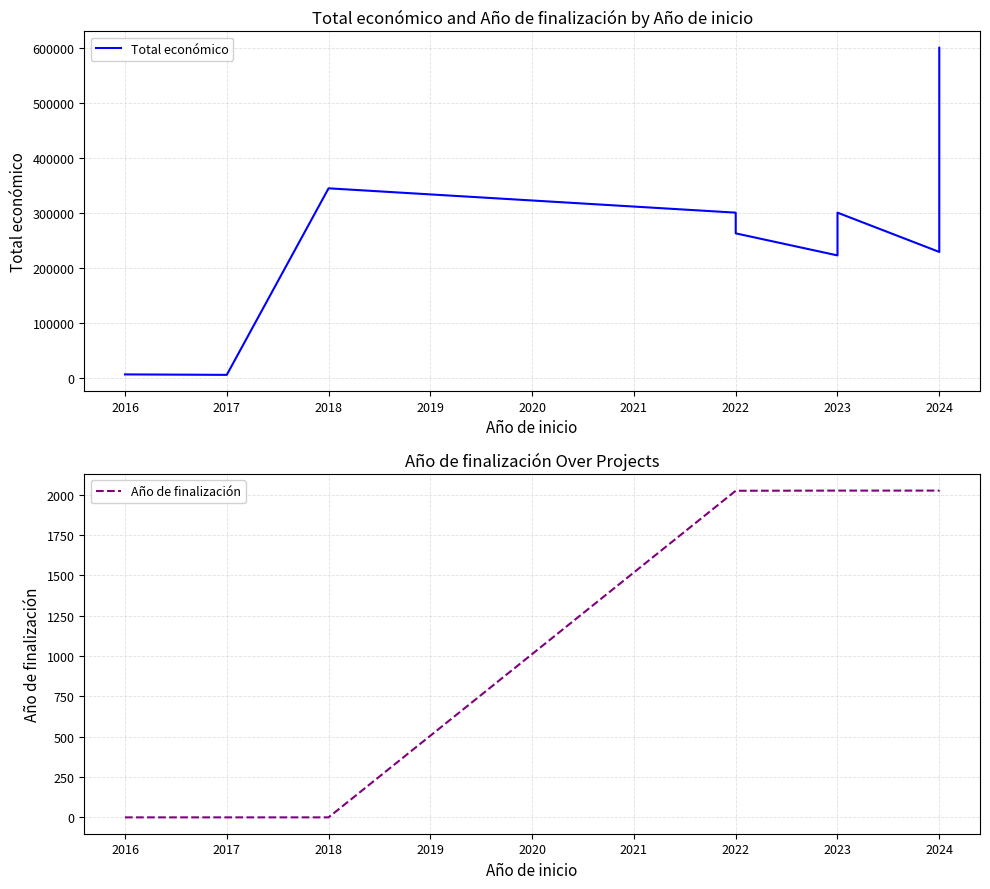

How many distinct data groups are displayed?

2